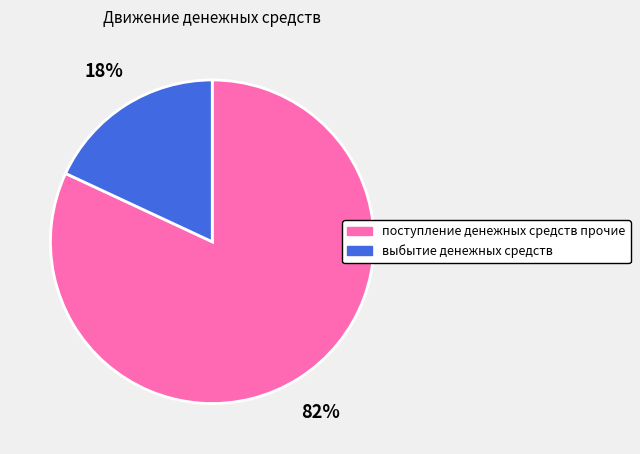

To the nearest percent, what is the average slice percentage?

50%